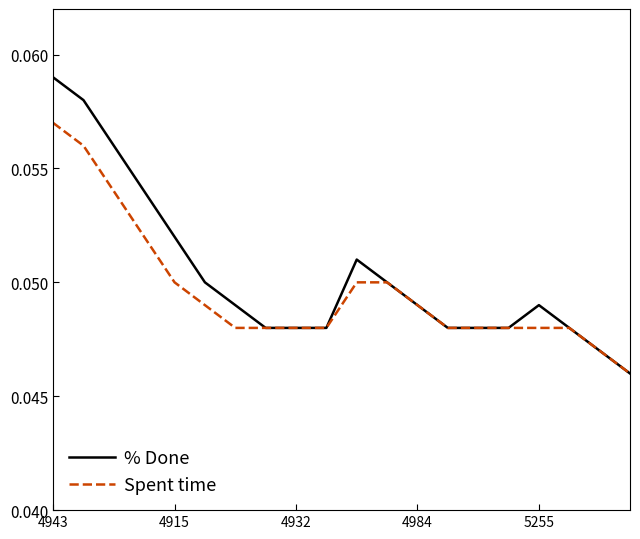

List the series in order of their peak value, highest first.

% Done, Spent time